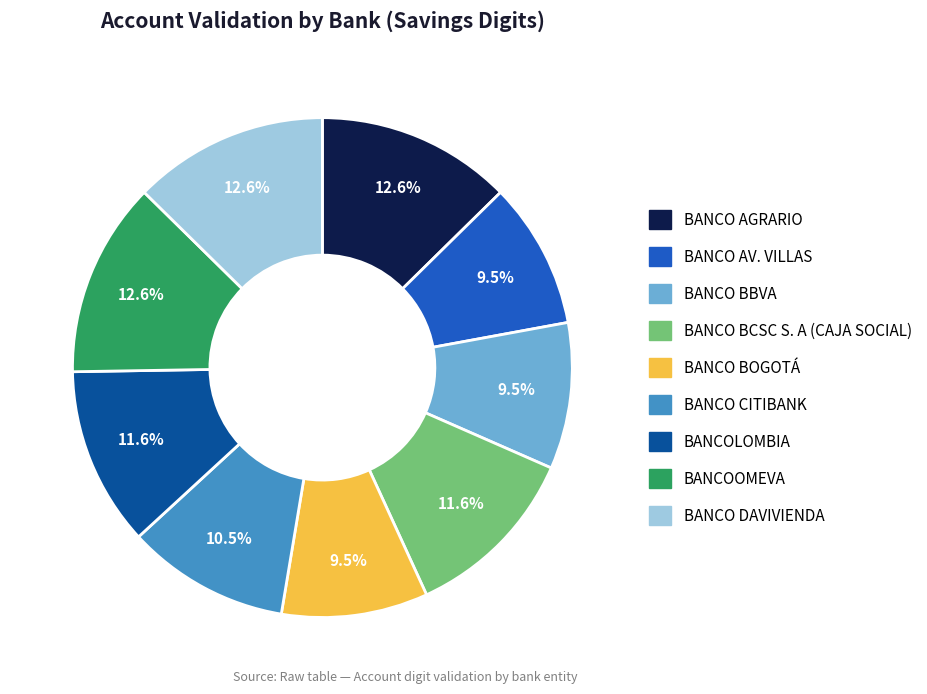

Is BANCO AV. VILLAS the majority of the pie?

No